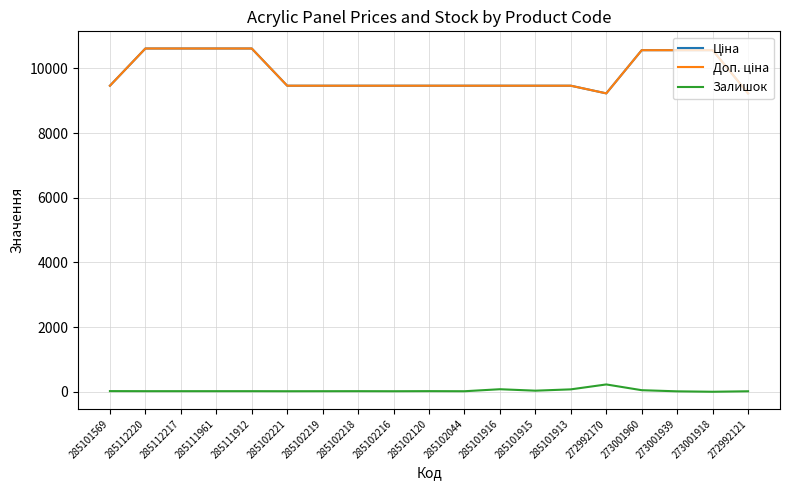

At which label is Залишок closest to 113?

285101916